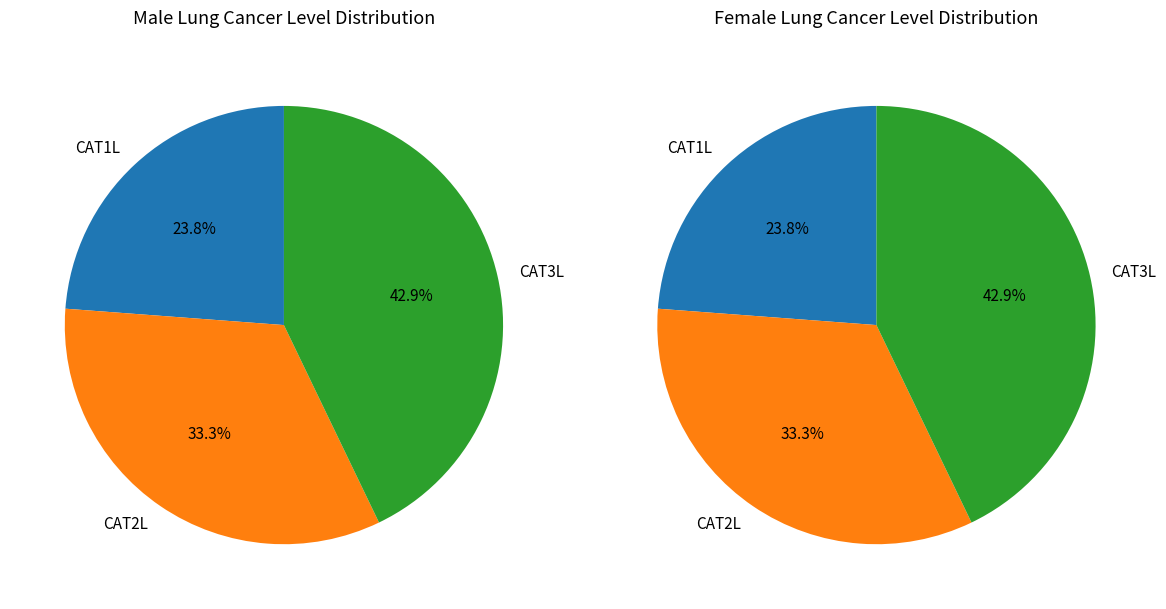

Rank the categories by value from lowest to highest.

CAT1L, CAT2L, CAT3L